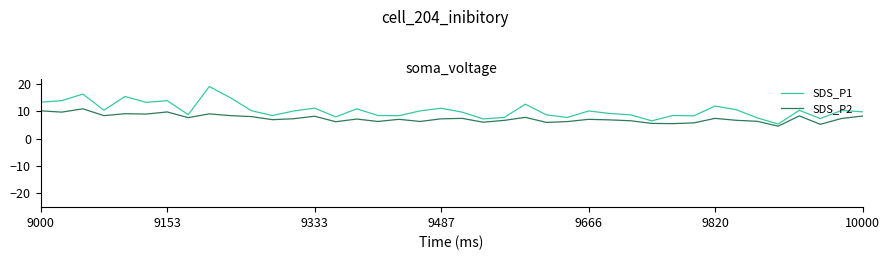

Which series has the widest spread of values?

SDS_P1